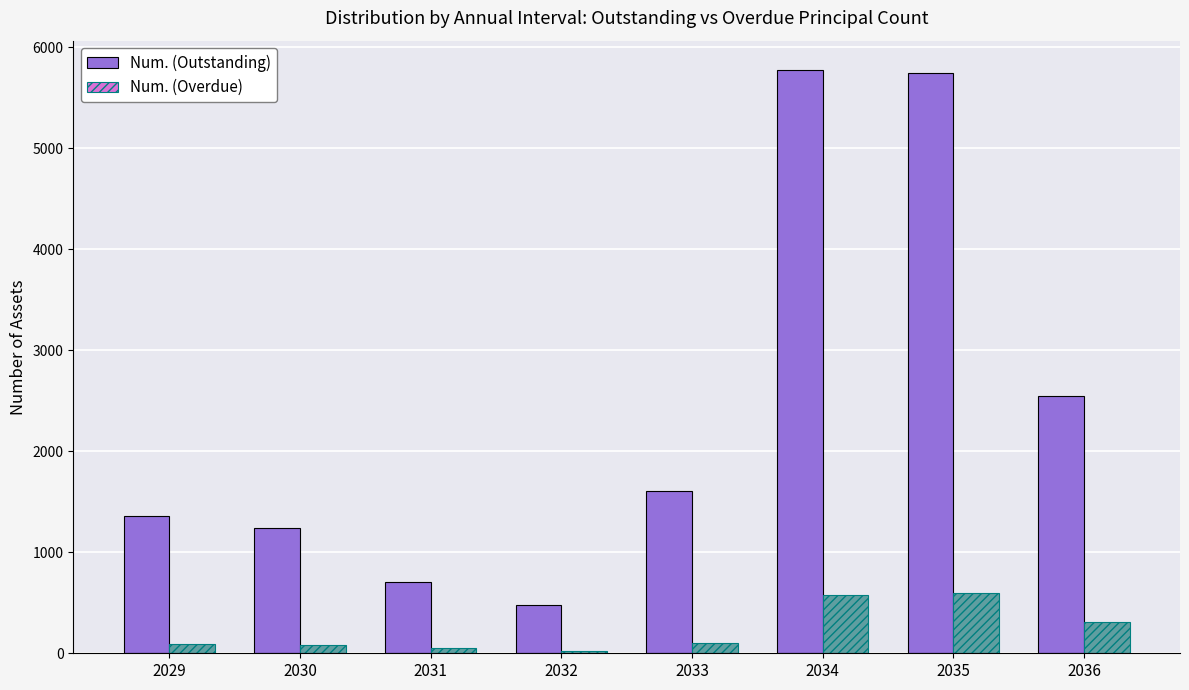

What is the sum of all Num. (Overdue) values?

1848